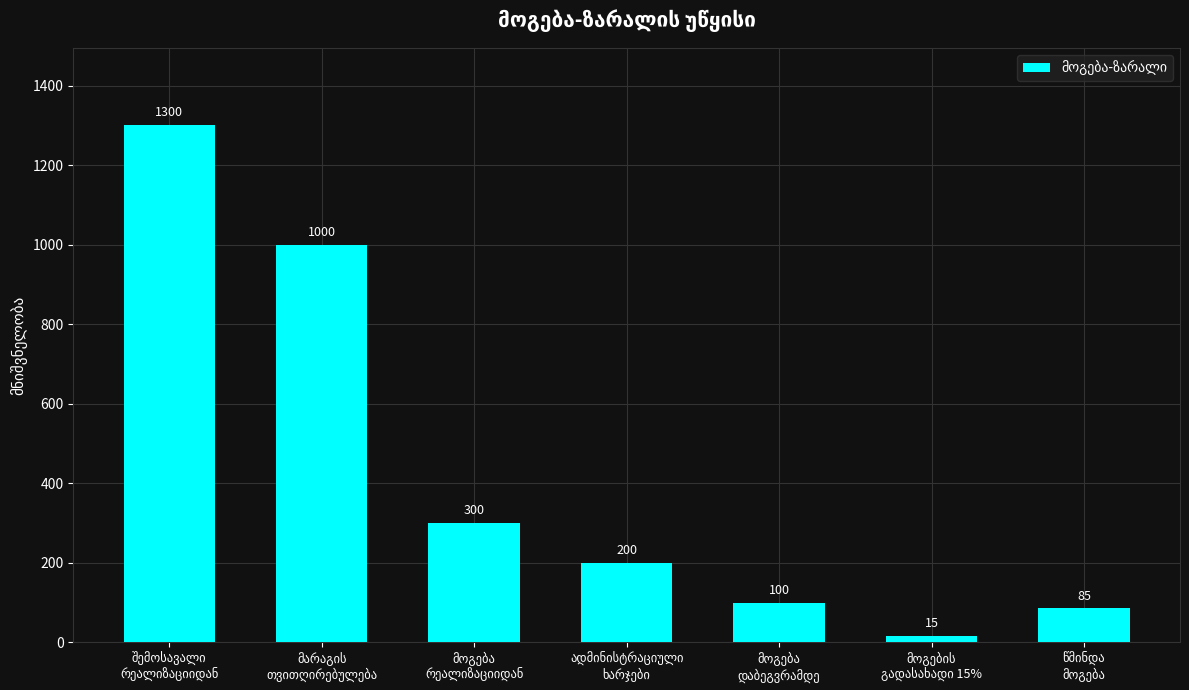

What is the value of the 6th bar from the left?

15